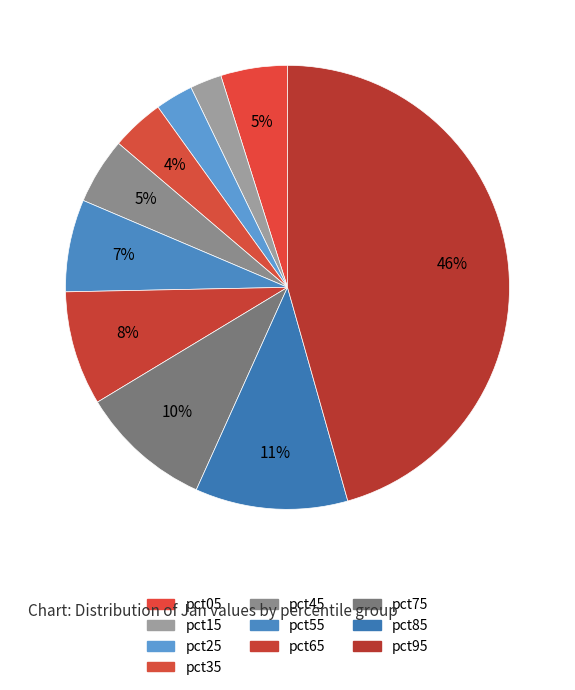

Which category has the smallest portion of the pie?

pct15